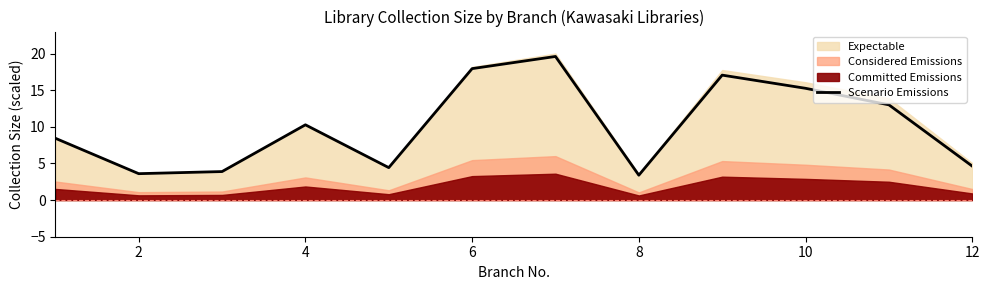

True or false: there are more than 1 points higher than both neighbors.

True